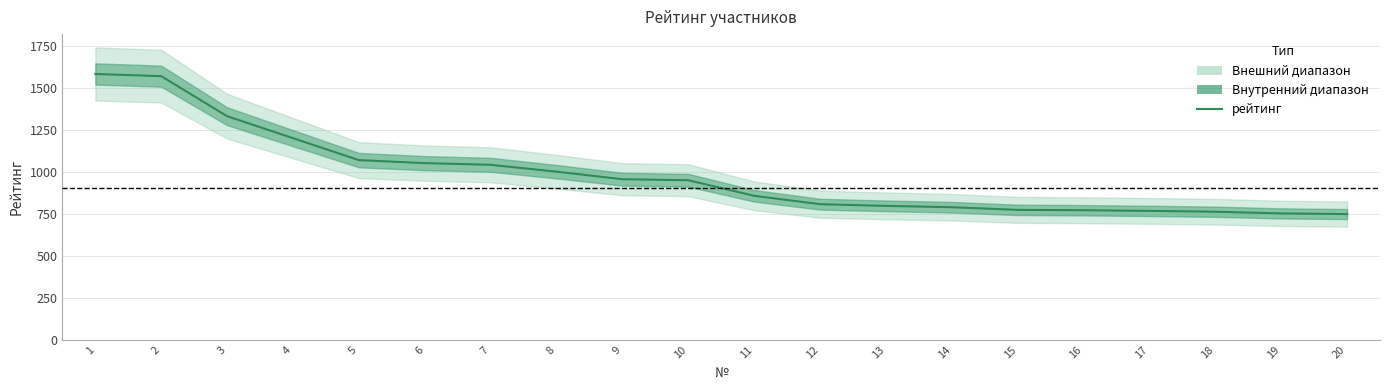

Read the value at 10.

952